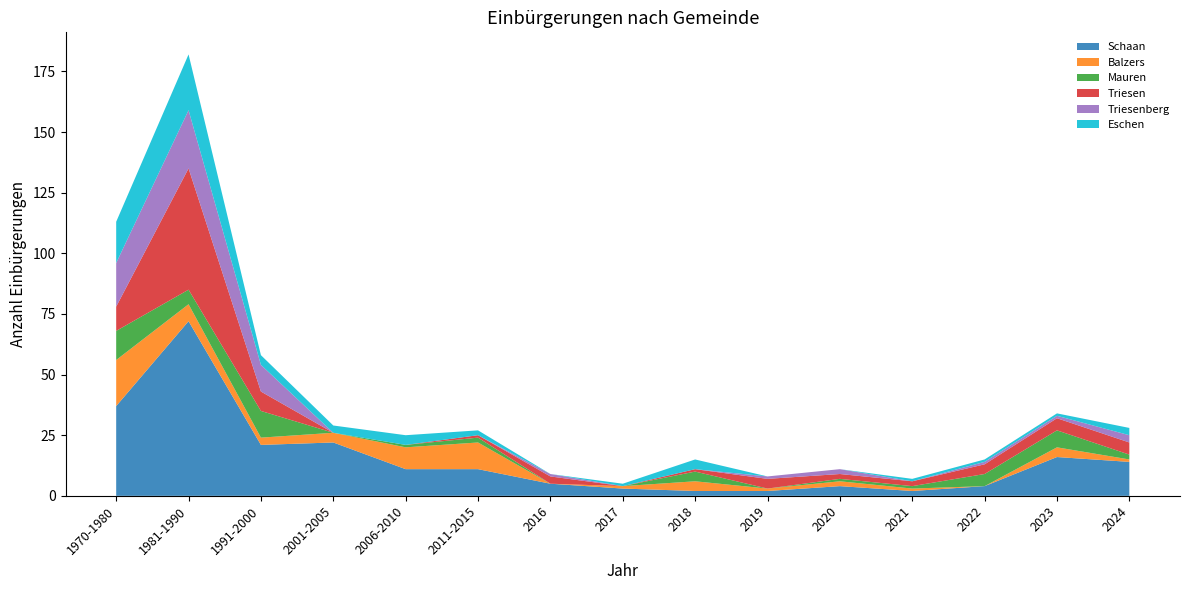

Reading left to right, what are all the values shown in this chart?

Schaan: 37	72	21	22	11	11	5	3	2	2	4	2	4	16	14
Balzers: 19	7	3	4	9	11	0	1	4	1	2	1	0	4	1
Mauren: 12	6	11	0	1	2	0	0	4	0	1	1	5	7	2
Triesen: 10	50	8	0	0	1	3	0	1	4	2	2	4	5	5
Triesenberg: 18	24	11	0	0	0	1	0	0	1	2	0	1	1	3
Eschen: 17	23	4	3	4	2	0	1	4	0	0	1	1	1	3